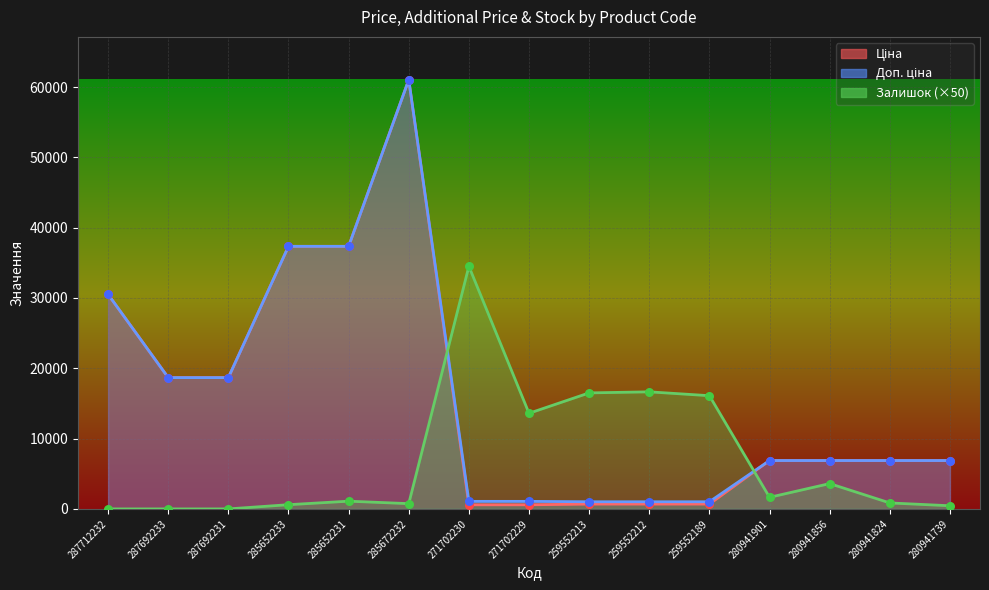

Is the value of Ціна at 287712232 greater than the value of Доп. ціна at 287712232?

No